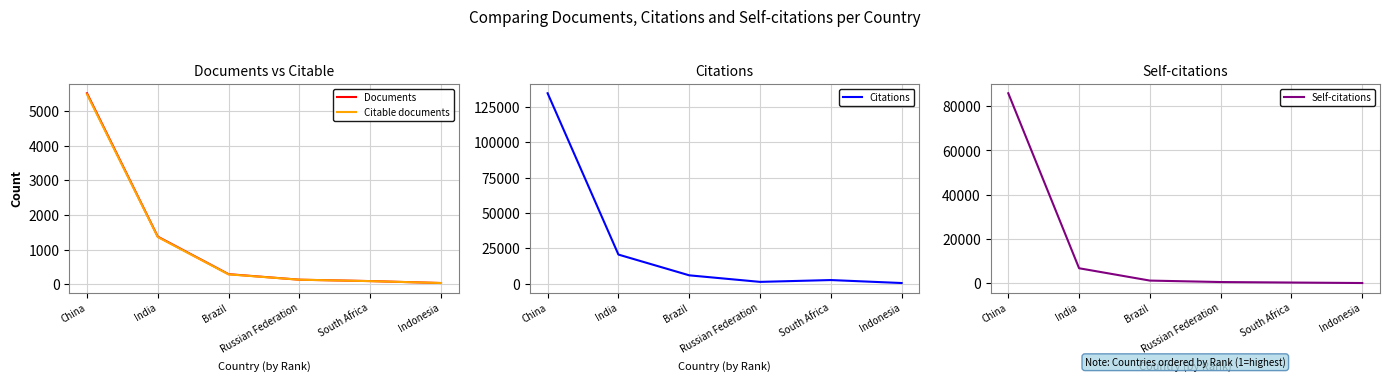

At how many categories does at least one series exceed 62746?

1